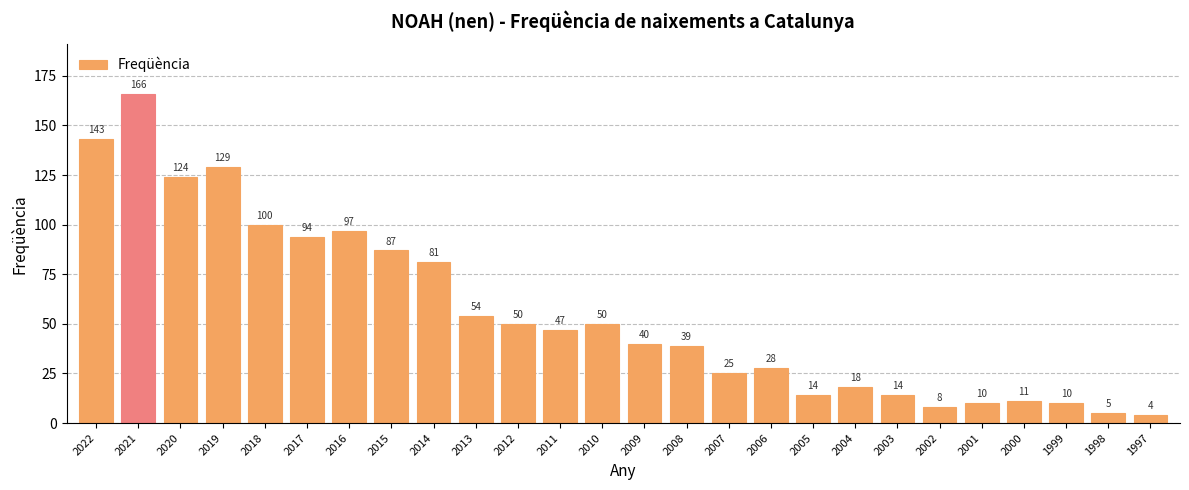

How many categories are shown in the chart?

26